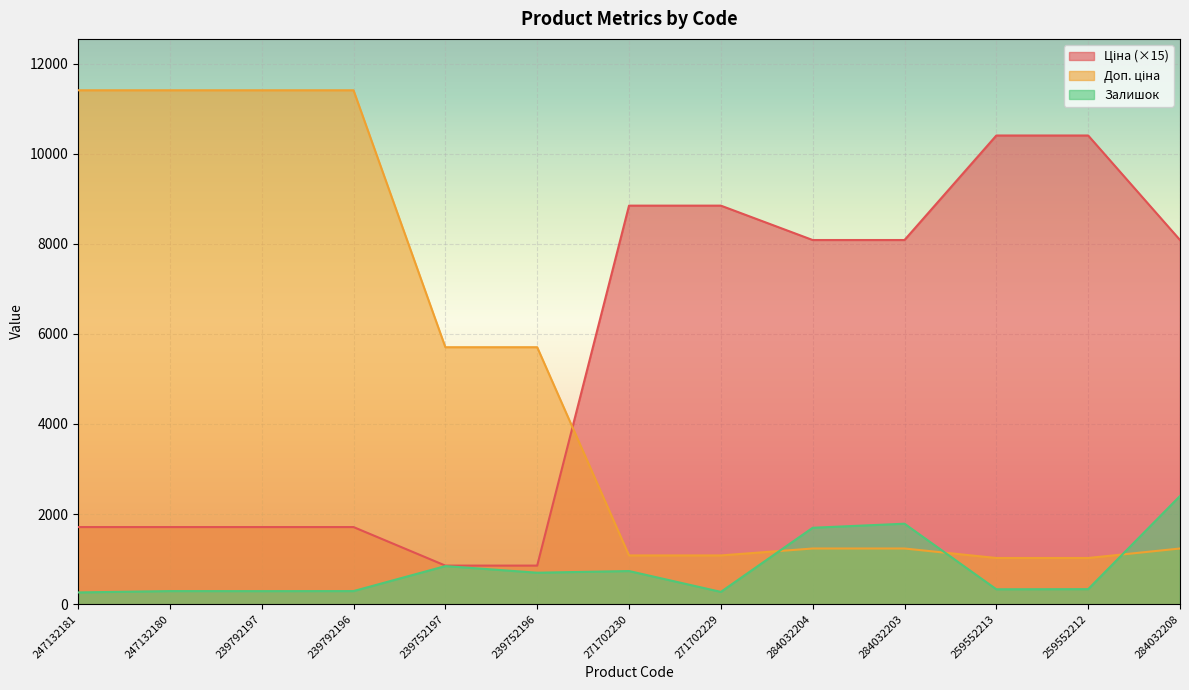

At 259552212, list the series in order from largest to smallest.

Ціна, Доп. ціна, Залишок